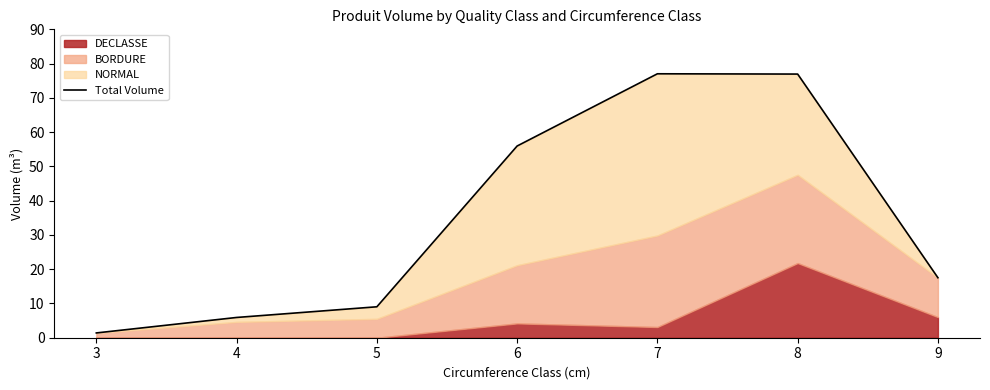

Approximately how many times larger is the value at 5 compared to 4?

1.5